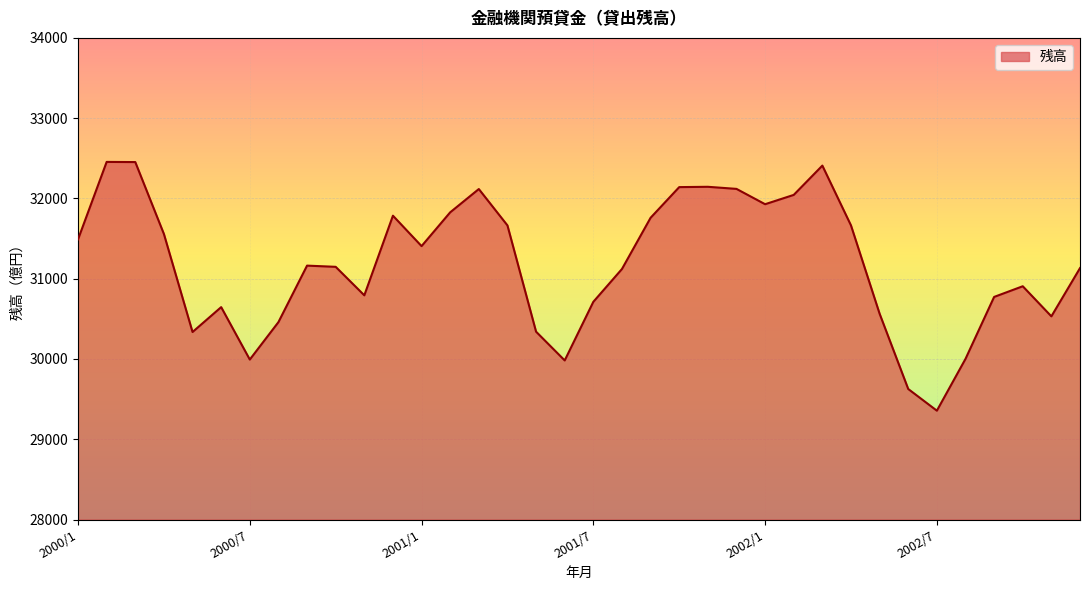

What is the difference between the maximum and minimum values?

3099